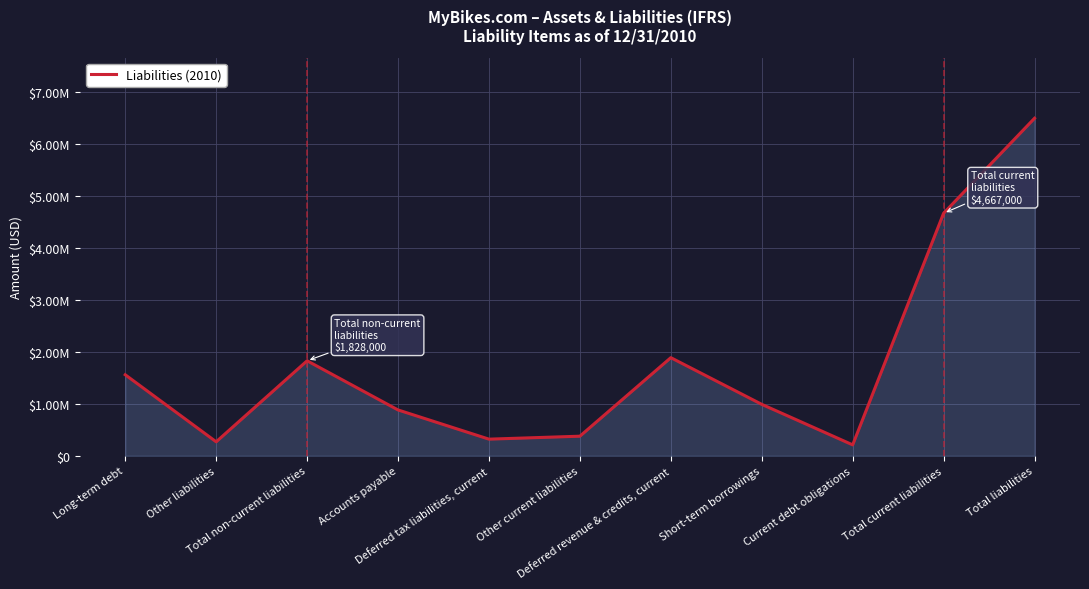

Does the chart display data point markers on the line(s)?

No